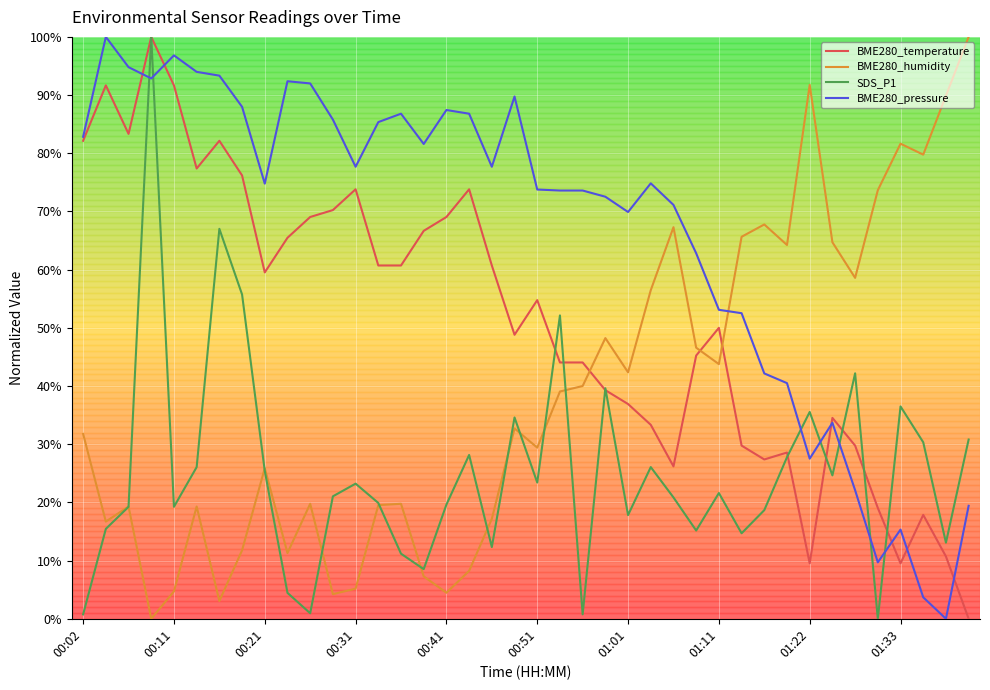

What are all the series names shown in the legend?

BME280_temperature, BME280_humidity, SDS_P1, BME280_pressure